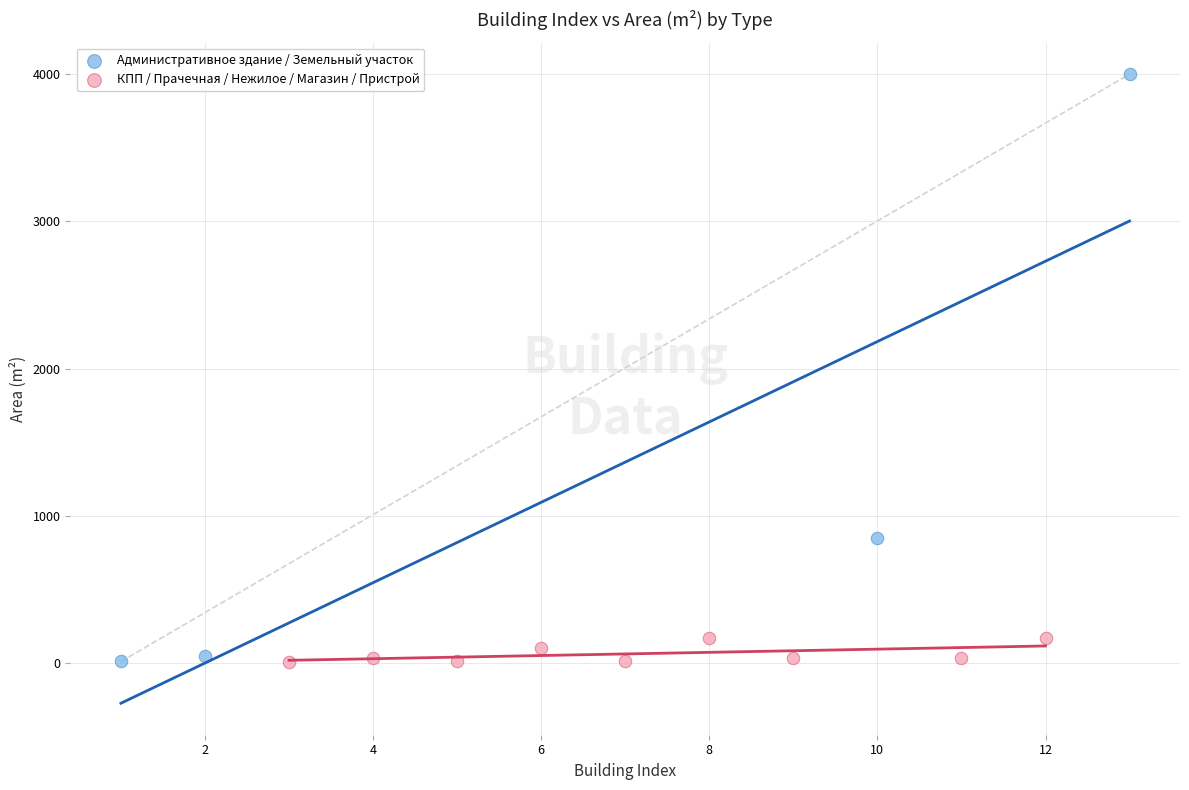

Which series has the widest spread of Y values?

Административное здание / Земельный участок